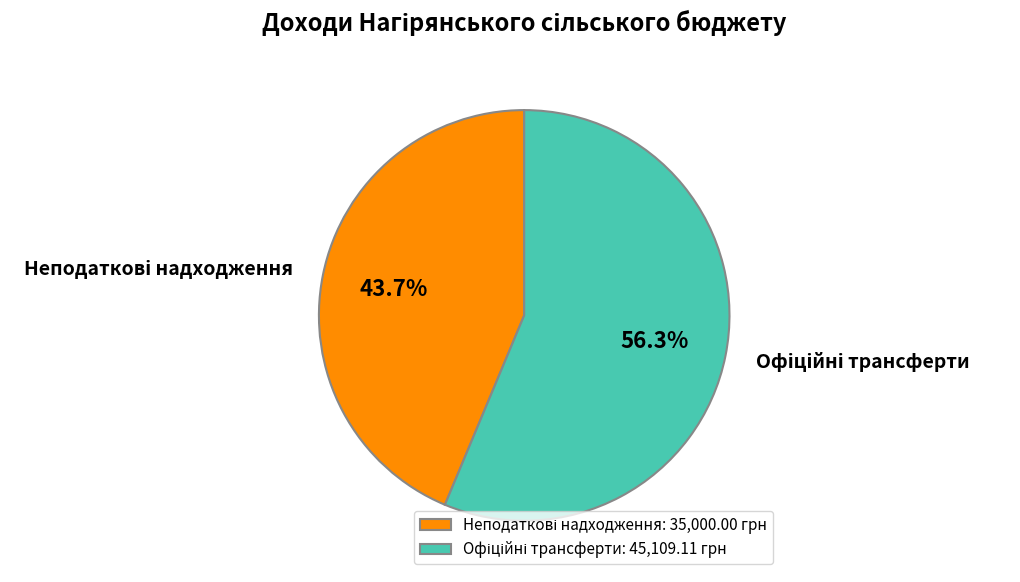

Count the number of slices in the pie.

2